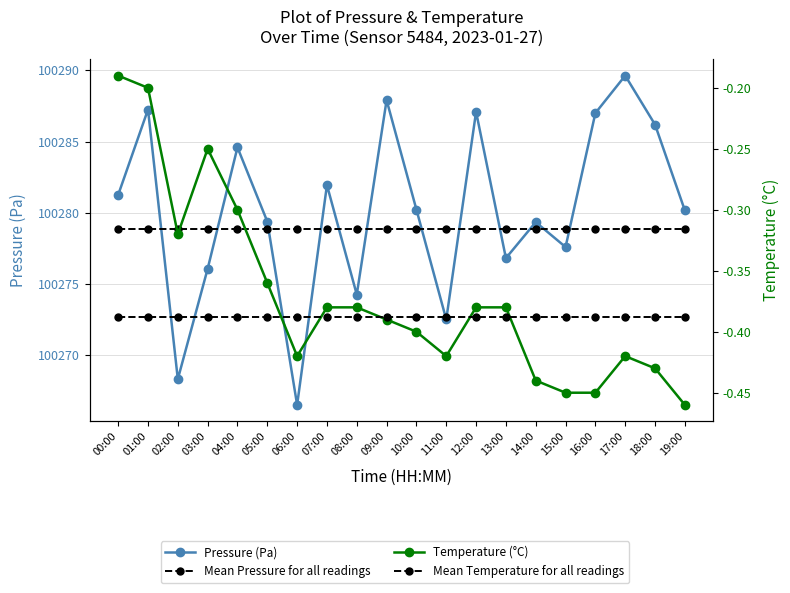

What is the average value of the Mean Temperature for all readings series?

-0.4